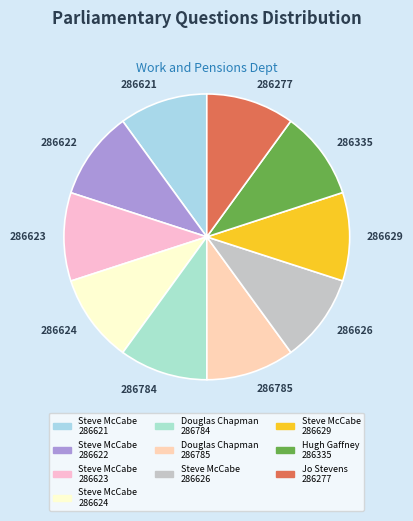

Is there any slice that represents more than half of the pie?

No